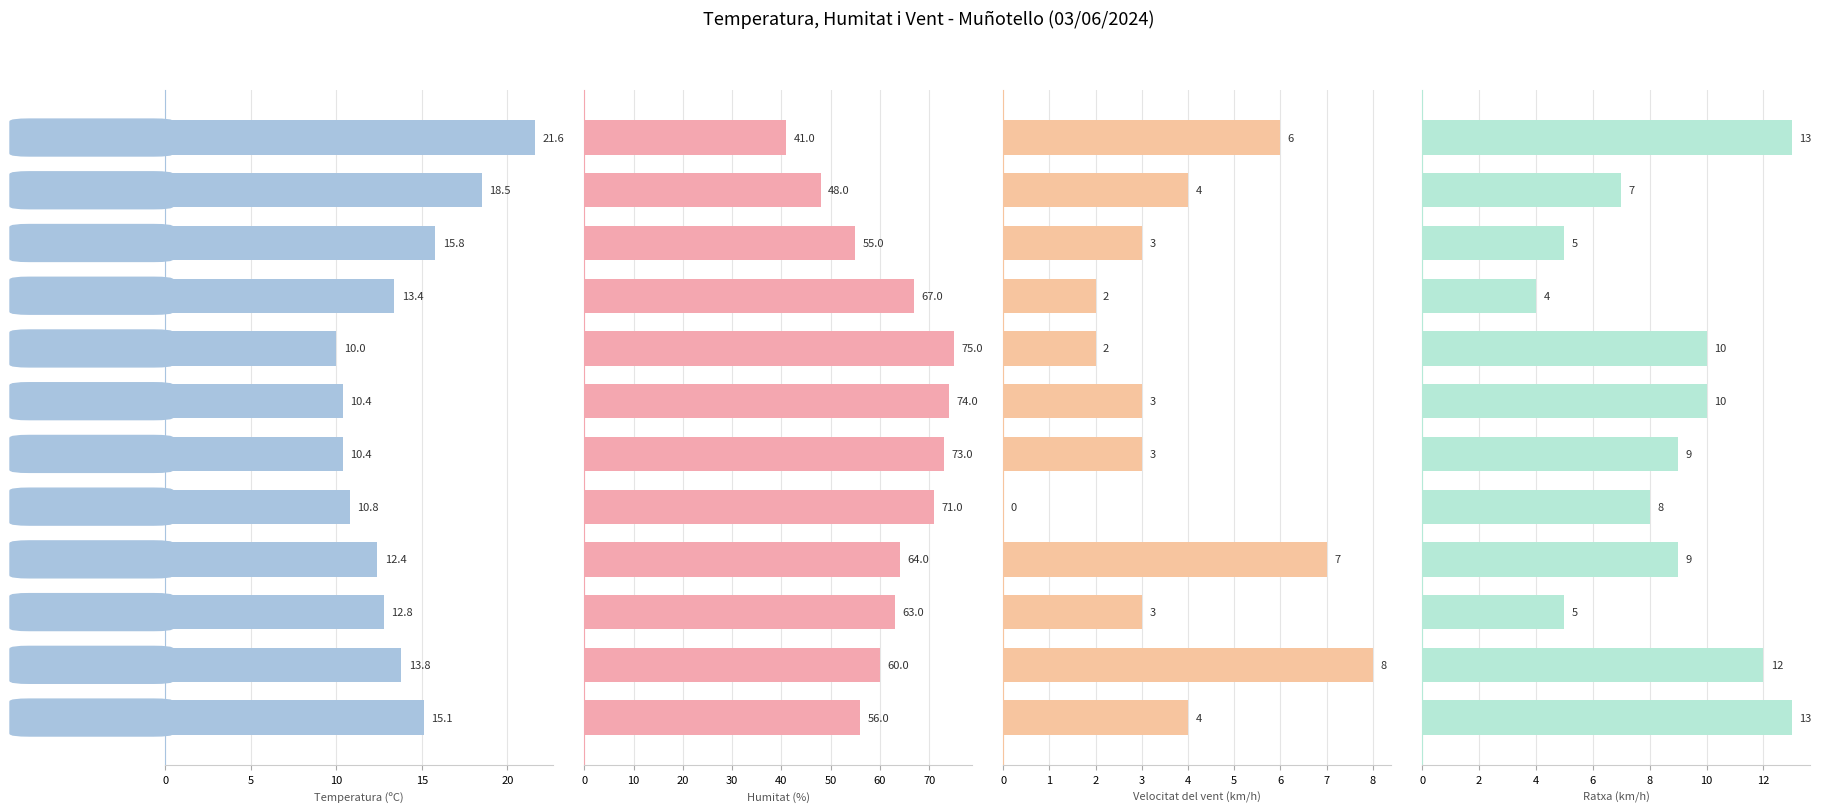

What are all the series names shown in the legend?

Temperatura (ºC), Humitat (%), Velocitat del vent (km/h), Ratxa (km/h)